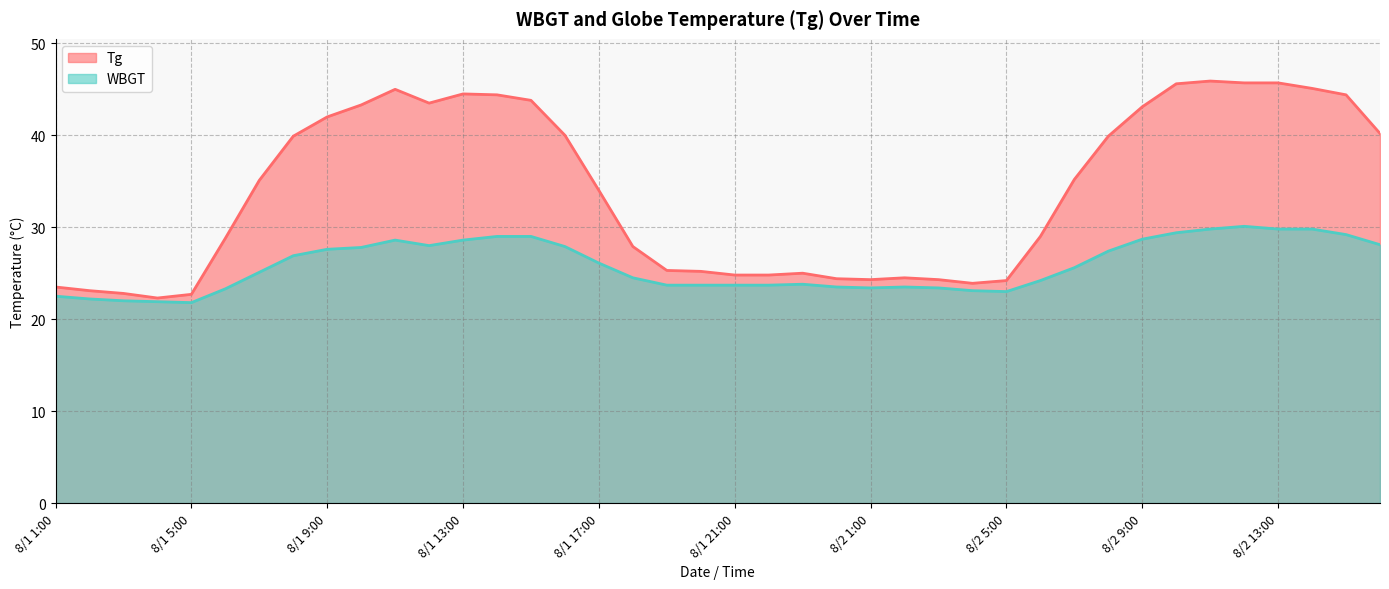

Which series has the largest total across all categories?

Tg